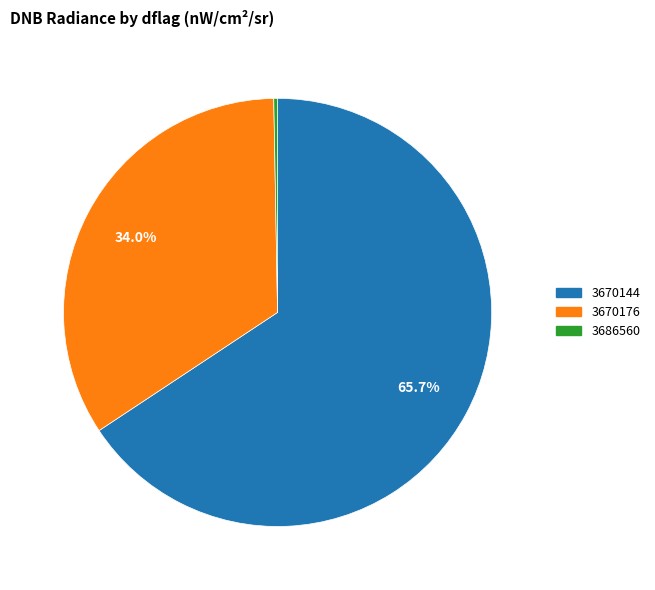

Is there a majority slice in this chart?

Yes